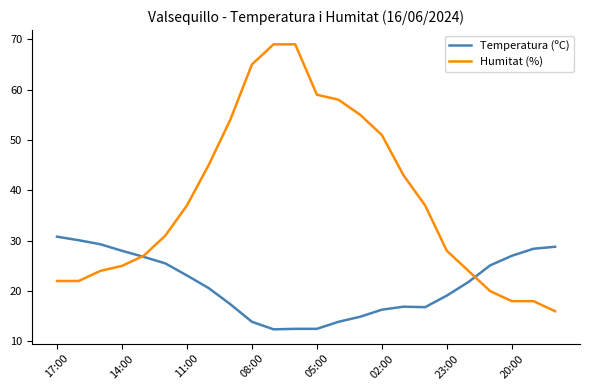

True or false: Temperatura (ºC) and Humitat (%) cross at least once.

True